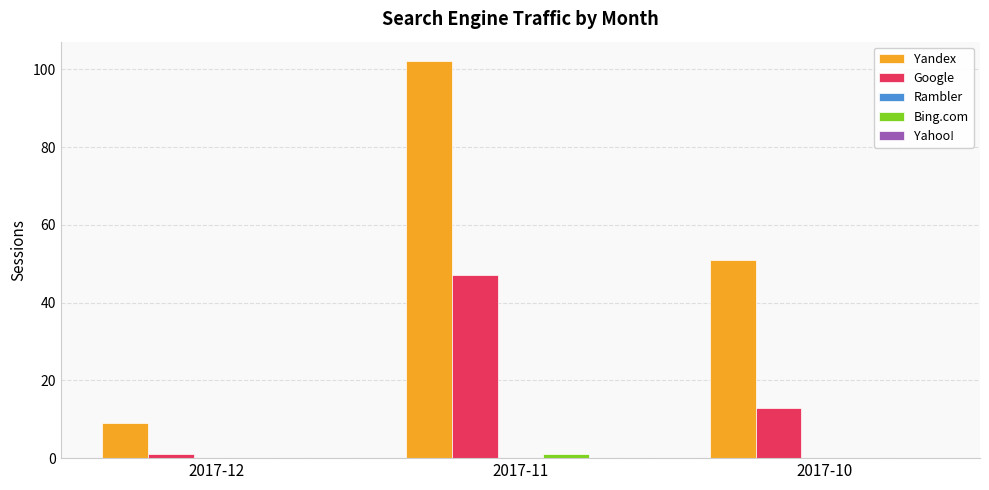

Count the number of categories in the chart.

3